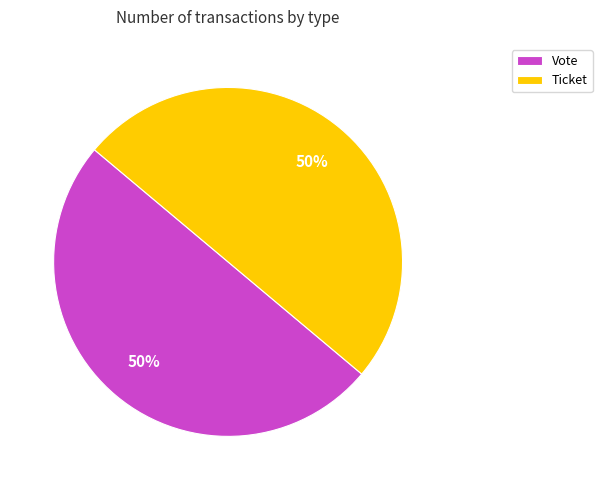

The Vote slice represents 50% of the pie. True or false?

True